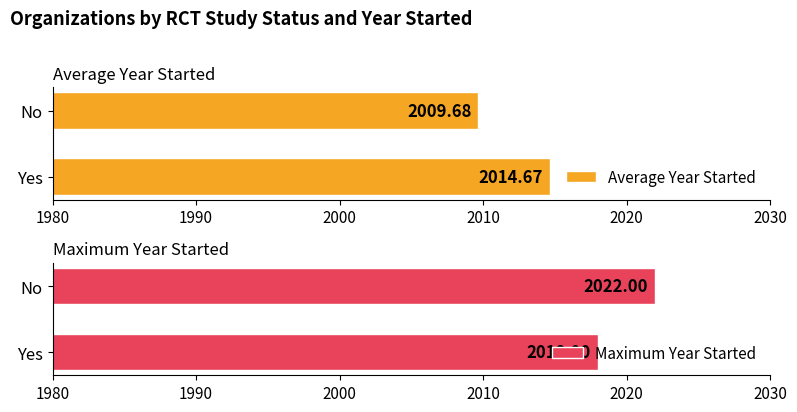

Reading right to left, extract all data points from this chart.

Average Year Started: 2009.7	2014.7
Maximum Year Started: 2022.0	2018.0